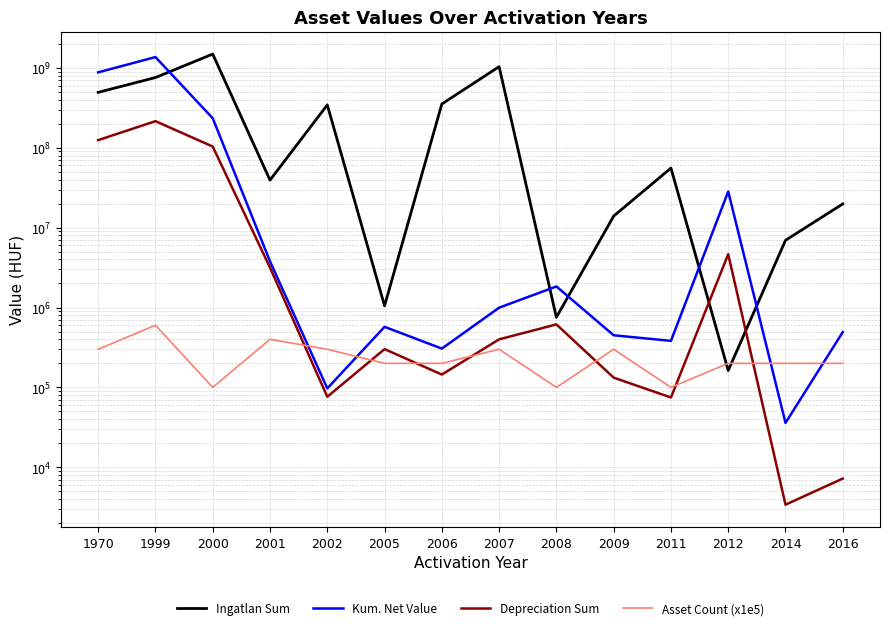

How many categories are shown in the chart?

14